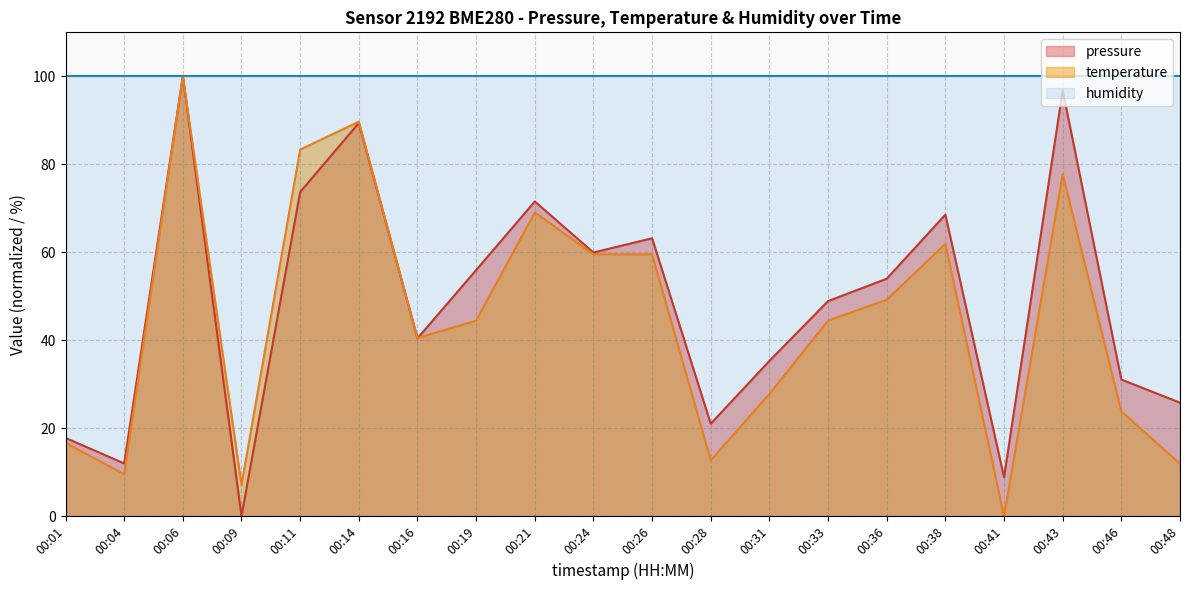

Which series changed the most between 00:06 and 00:43?

temperature